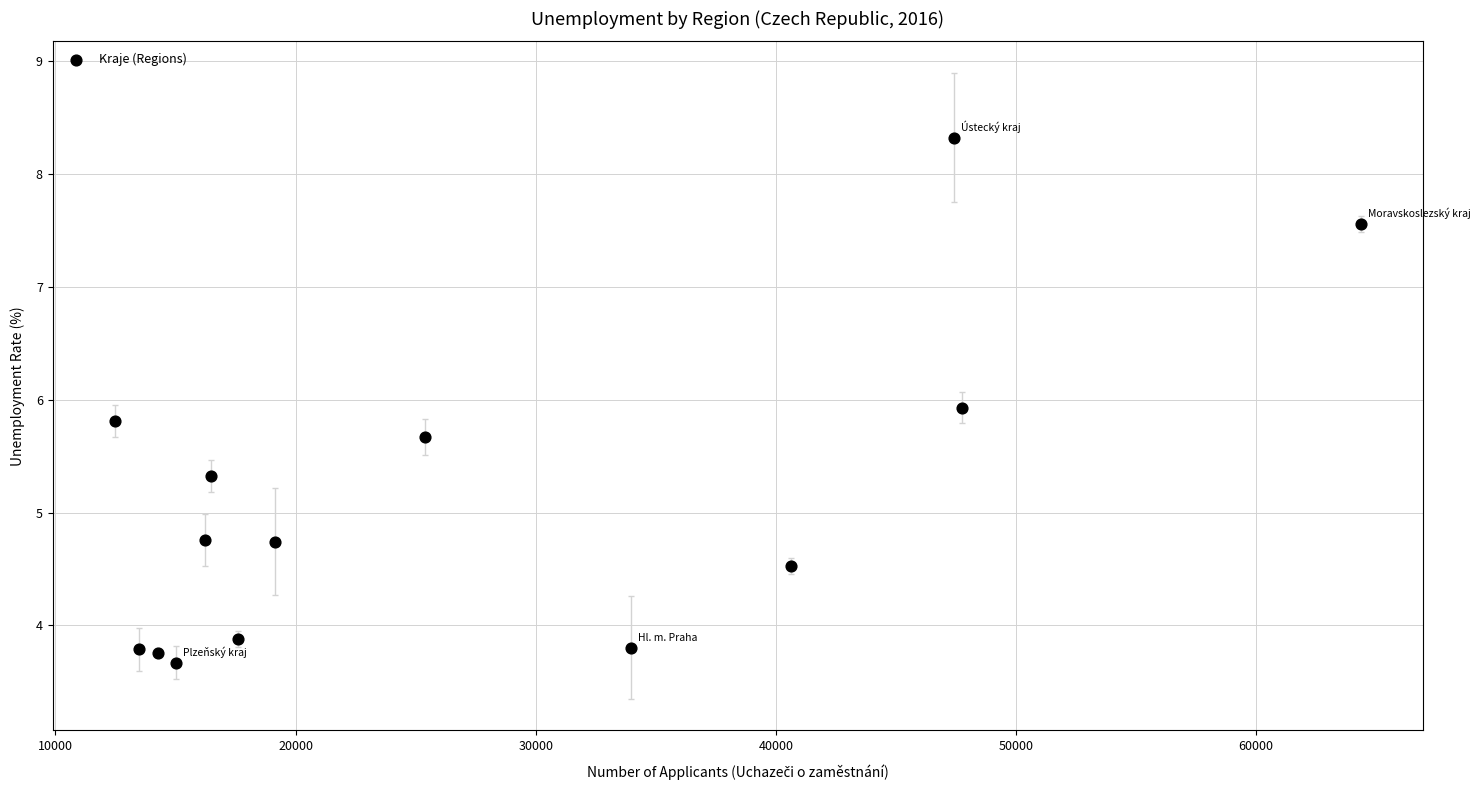

What is the range of Y values (max minus min)?

4.6